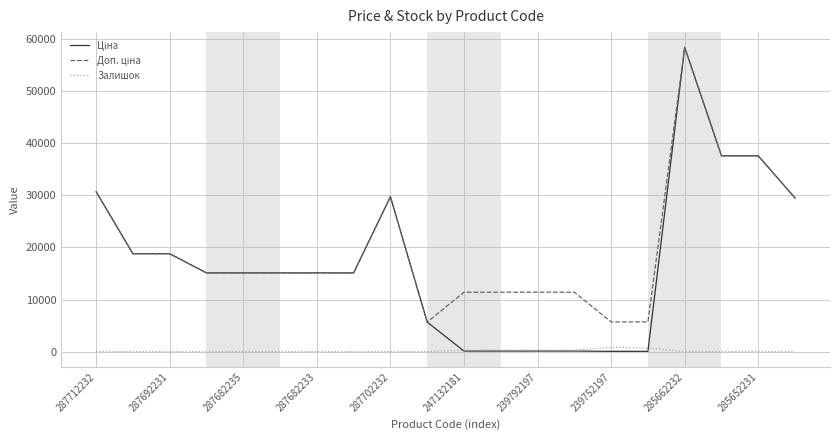

How many series are shown in this chart?

3